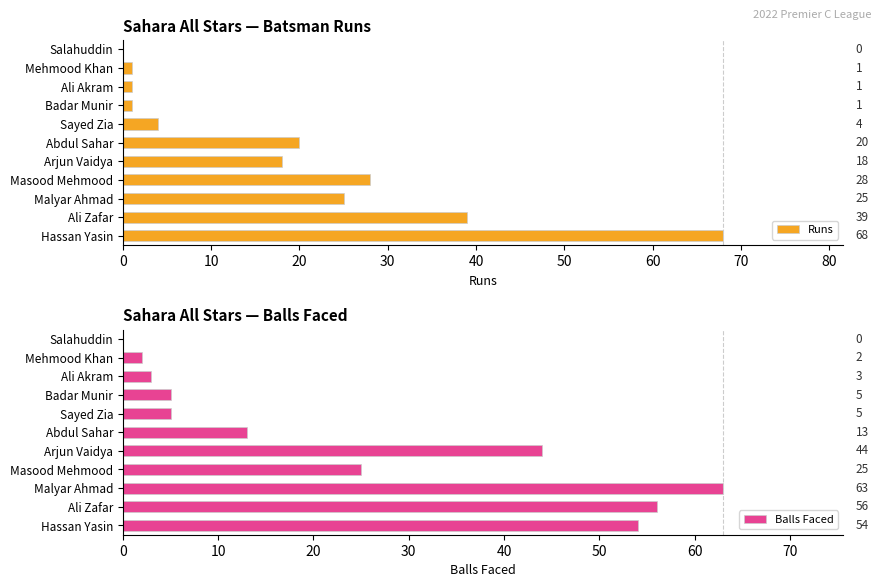

How many values in Runs are above zero?

10